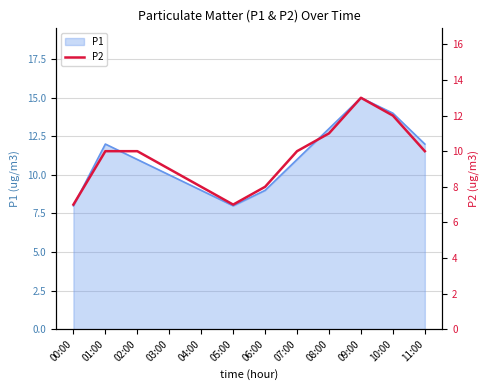

Which label corresponds to the largest value in the chart?

09:00